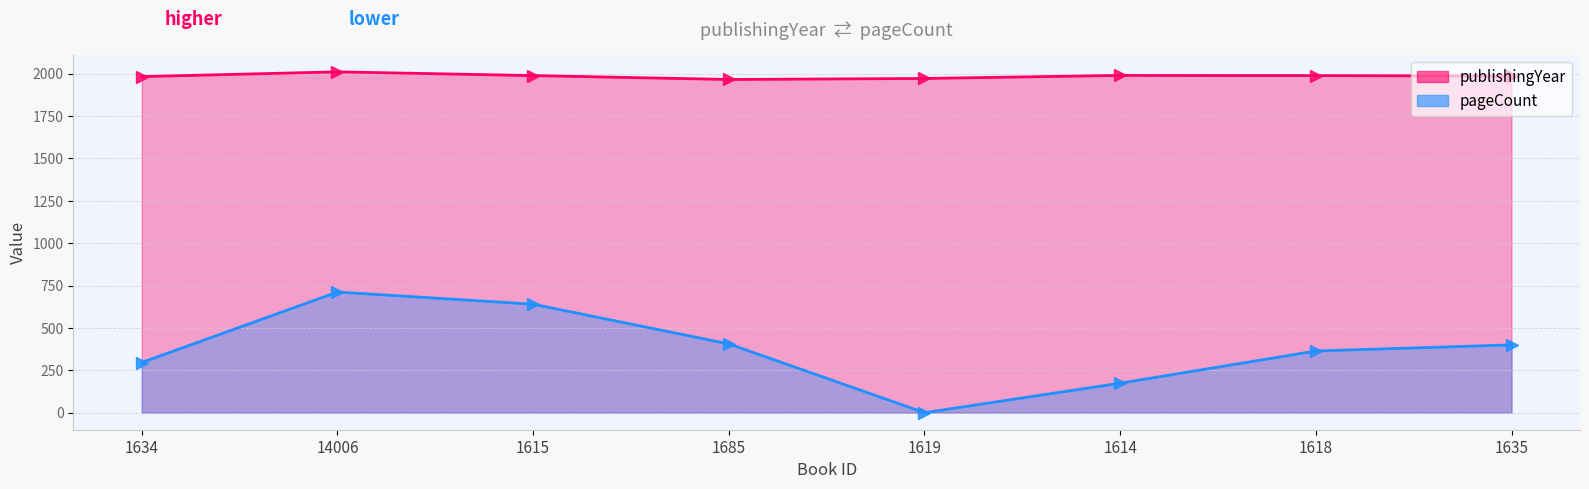

The pageCount series shows 249 at 1614. True or false?

False